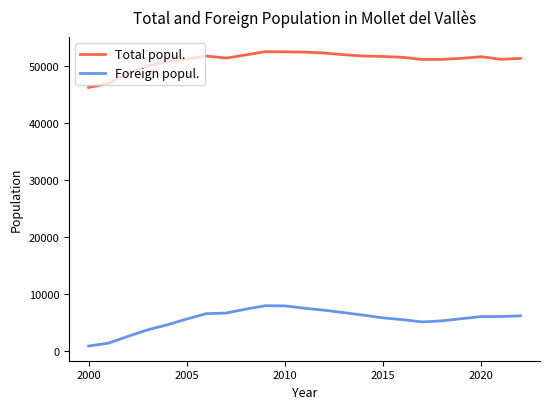

How many values in the Foreign popul. series are below 5987?

11